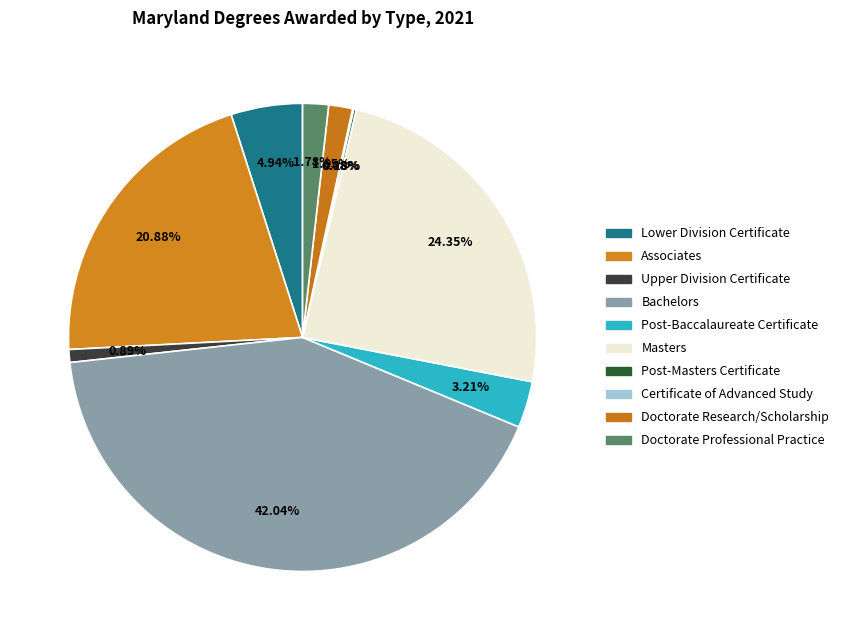

To the nearest percent, what portion does Post-Baccalaureate Certificate represent?

3%